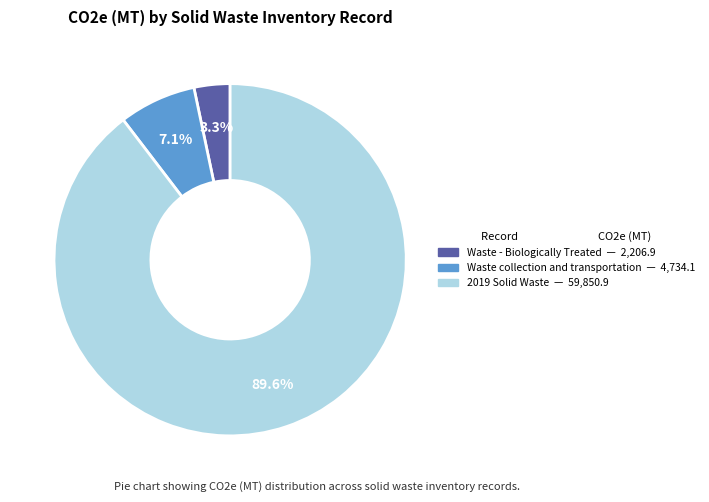

Is there any slice that represents more than half of the pie?

Yes